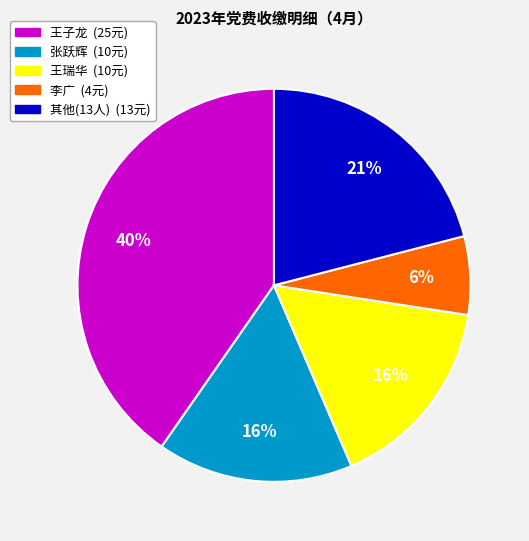

Does any single category account for the majority?

No